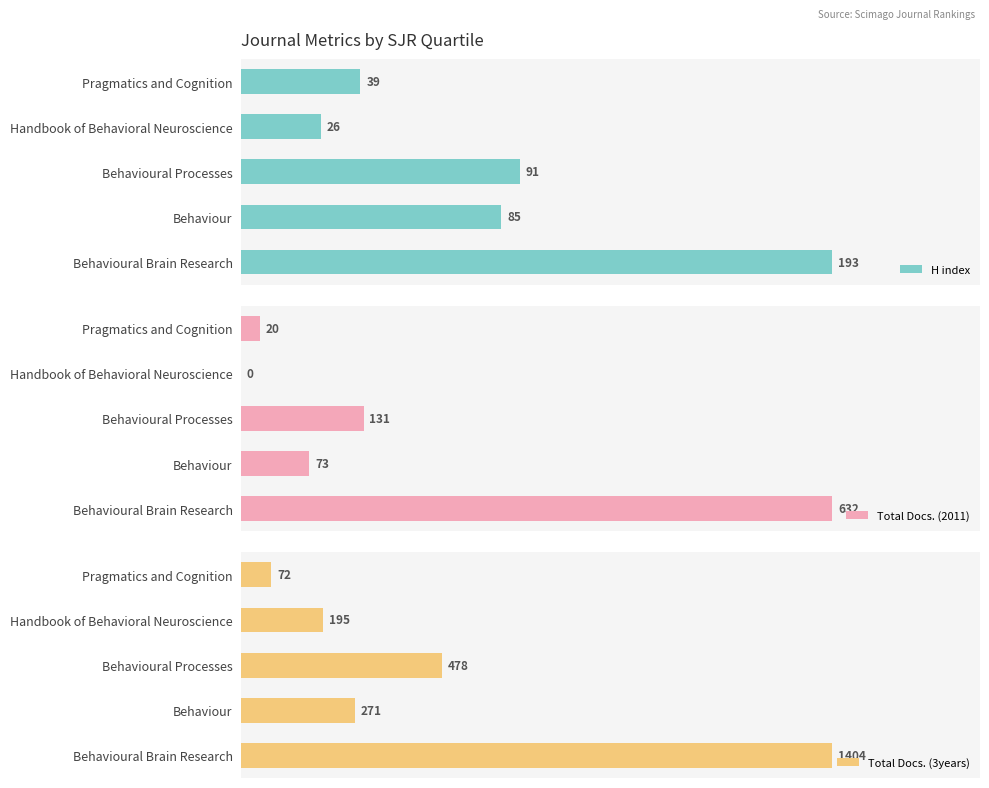

Rank the categories by H index value from lowest to highest.

Handbook of Behavioral Neuroscience, Pragmatics and Cognition, Behaviour, Behavioural Processes, Behavioural Brain Research